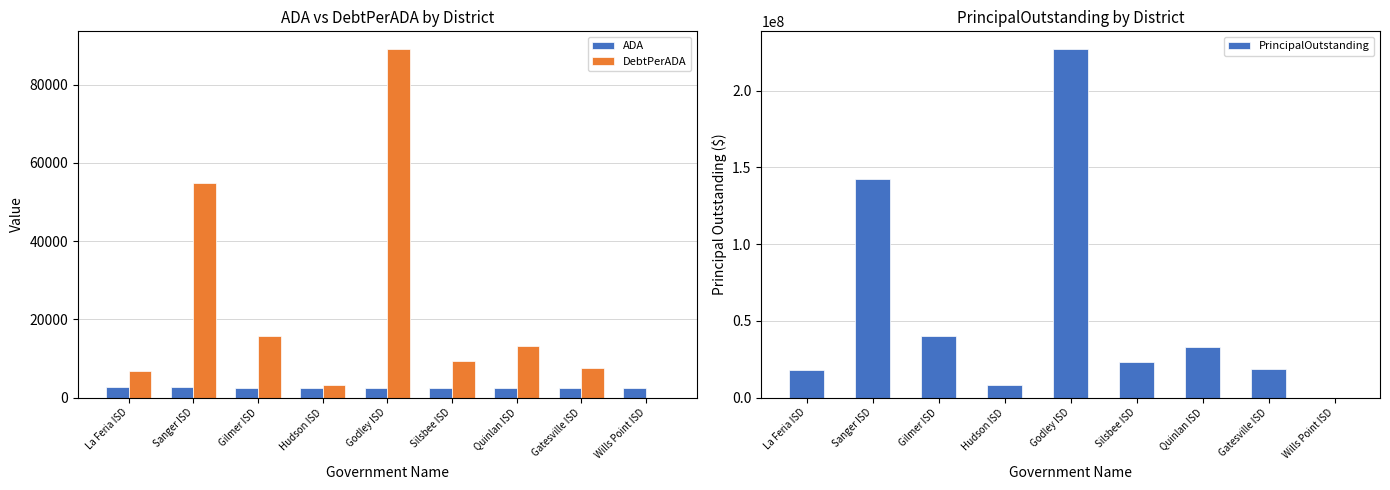

How many positive values does the DebtPerADA series have?

8